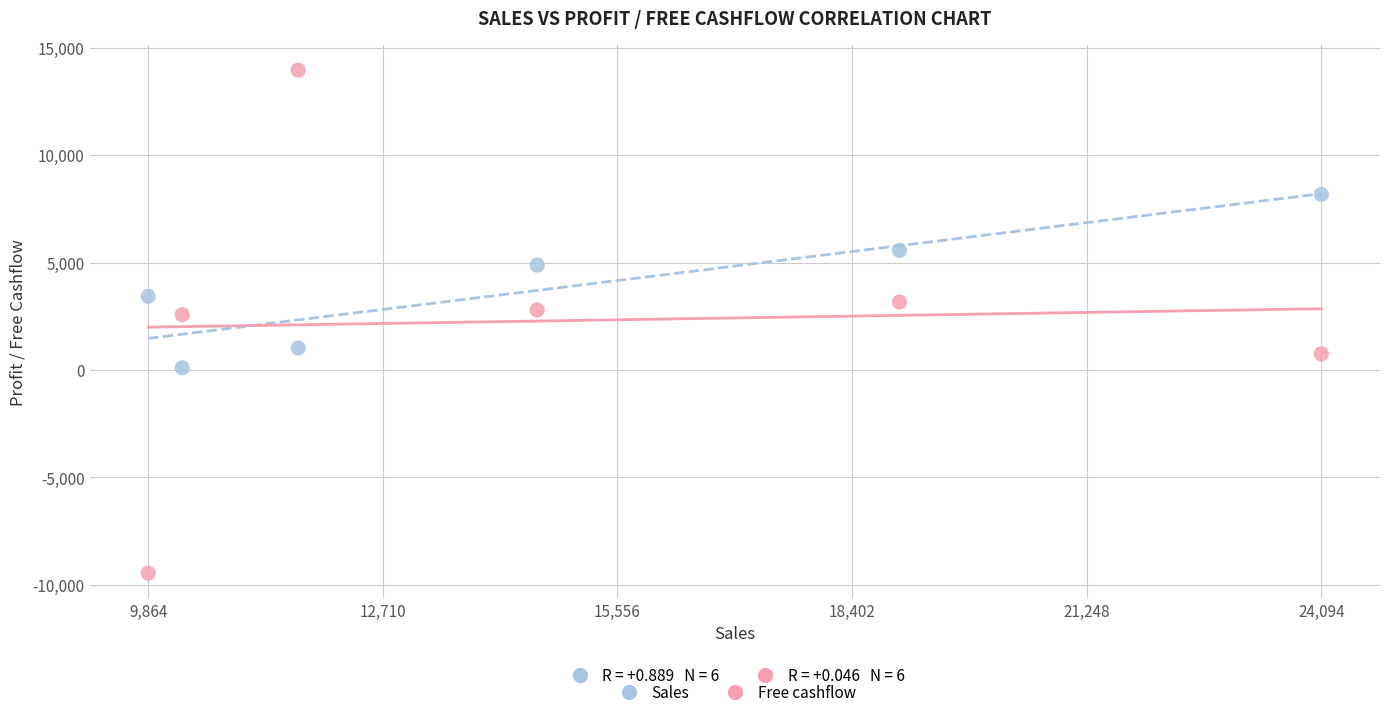

What are all the series names shown in the legend?

Sales, Free cashflow